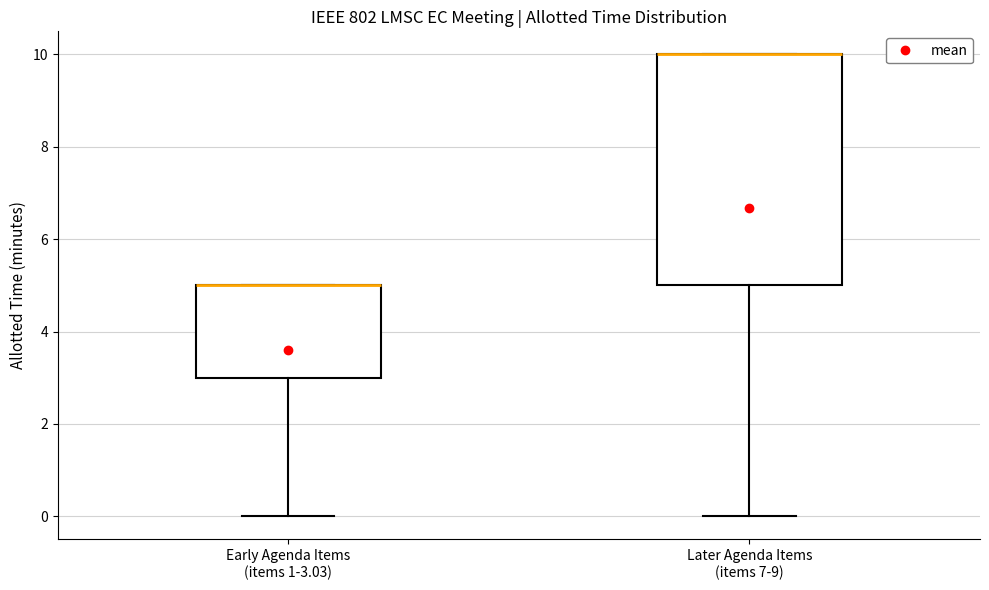

Reading left to right, transcribe this box plot: for each box, give where its median line is, the range the box spans, and where its two whiskers end, as read against the y-axis. The values are not printed on the chart, so give them approximately, as read against the axis.

Early Agenda Items (items 1-3.03): median 5 (drawn on the box's upper edge), box 3 to 5, whiskers 0 to 5
Later Agenda Items (items 7-9): median 10 (drawn on the box's upper edge), box 5 to 10, whiskers 0 to 10